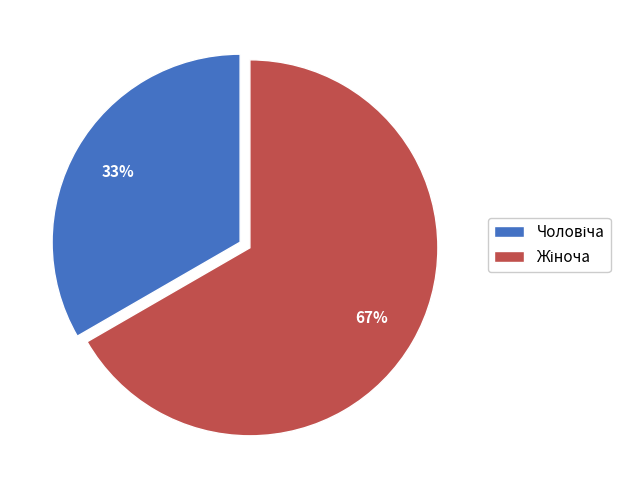

Is there a majority slice in this chart?

Yes